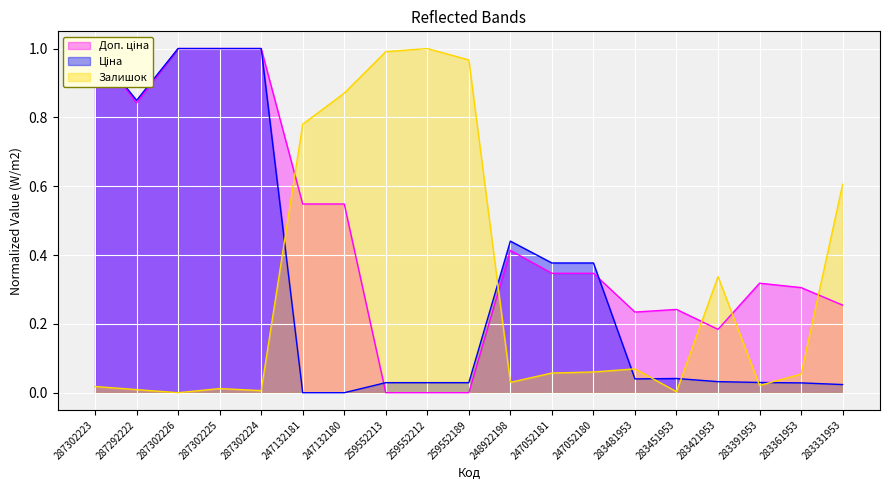

What is the total value across all series at 248922198?

0.9